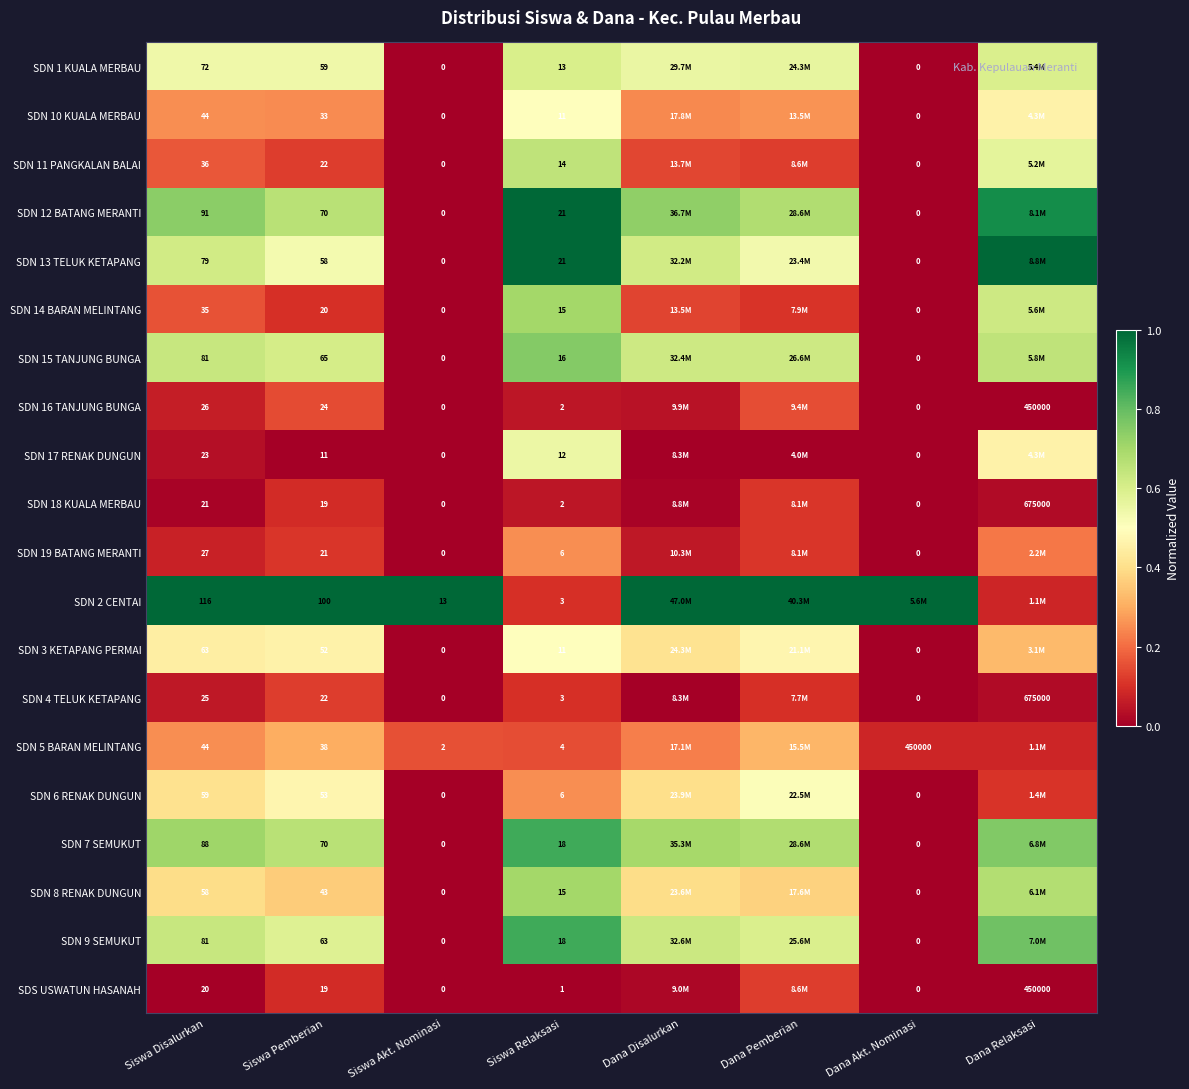

Is the value of SDN 2 CENTAI at Siswa Relaksasi greater than the value of SDN 16 TANJUNG BUNGA at Siswa Pemberian?

No